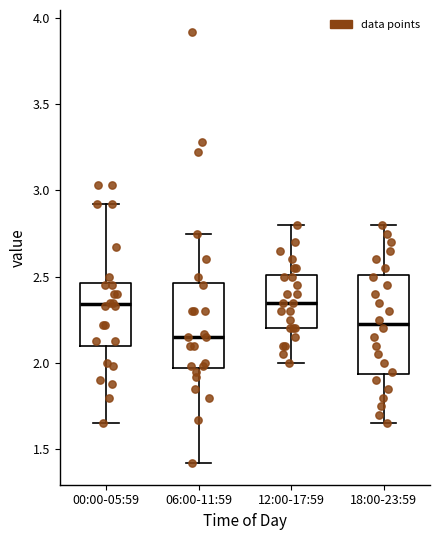

Which box is the tallest, from its lower edge to its upper edge?

18:00-23:59